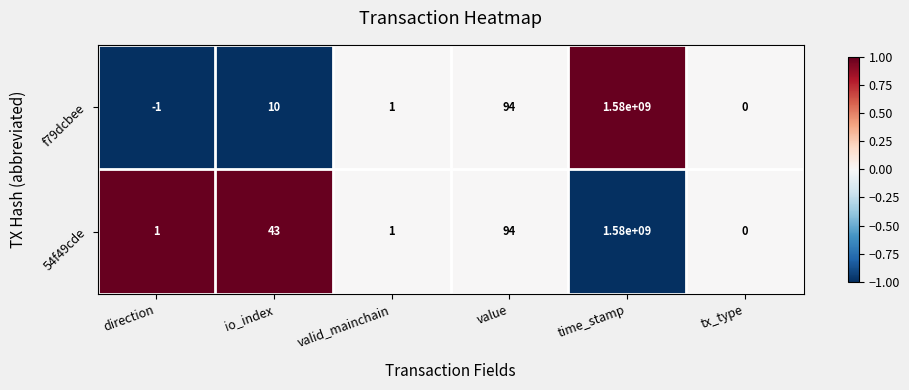

Count the number of categories in the chart.

6